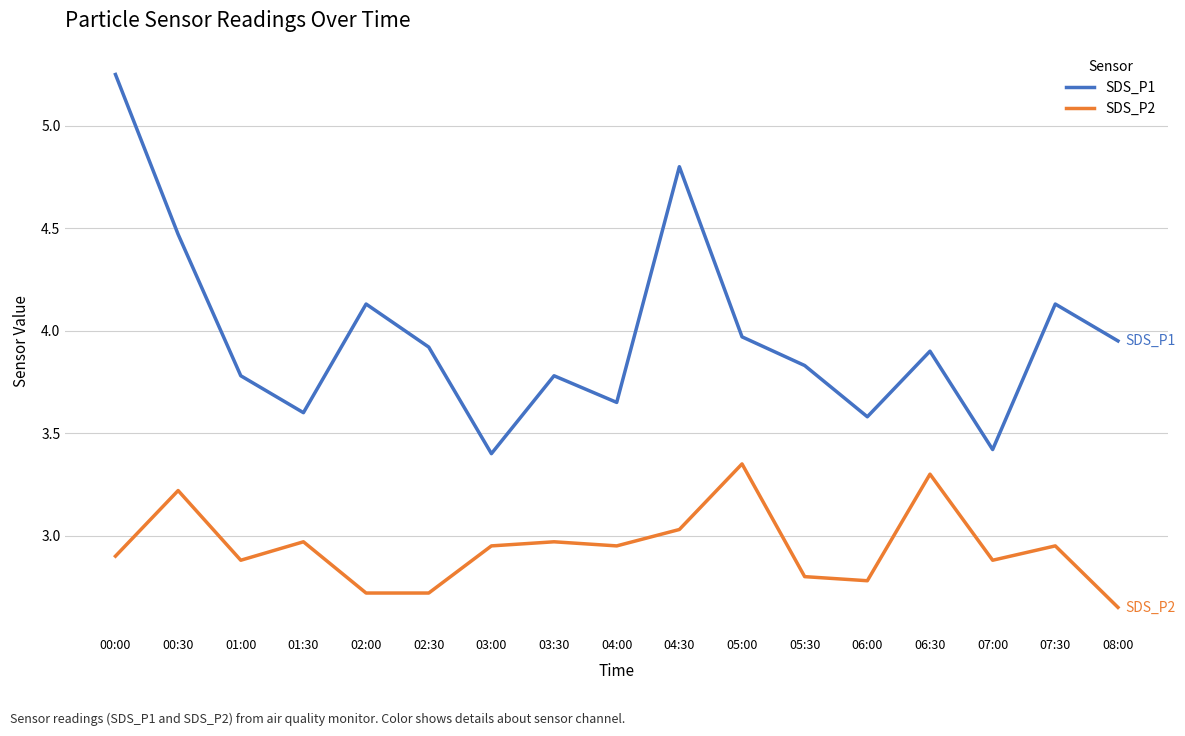

Which category has the lowest value across all series?

08:00